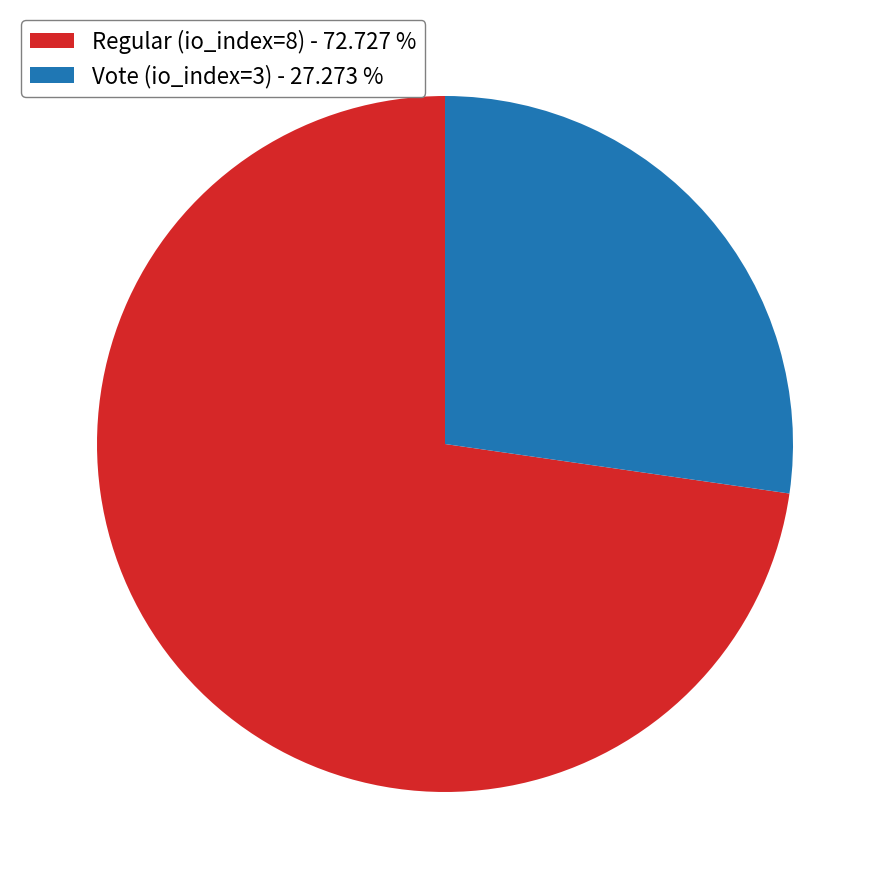

Between Vote (io_index=3) and Regular (io_index=8), which is larger?

Regular (io_index=8)